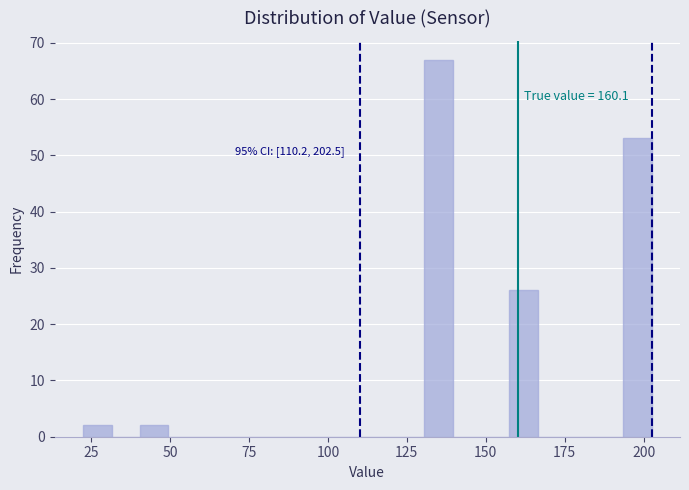

Around what value on the x-axis is the tallest bar? Give the approximate position of its centre, as read against the axis.

135